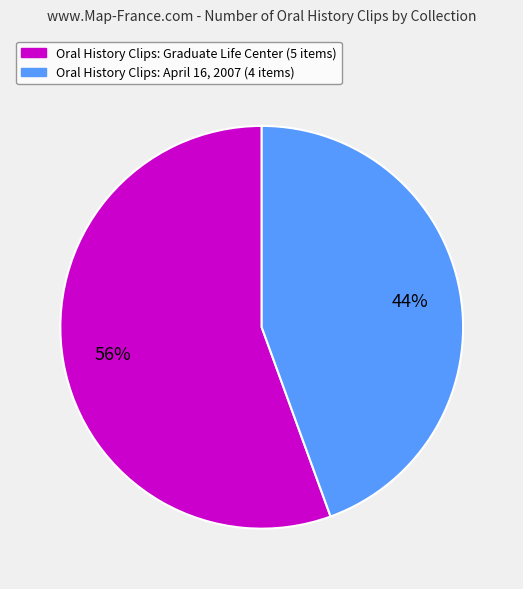

Does any single category account for the majority?

Yes